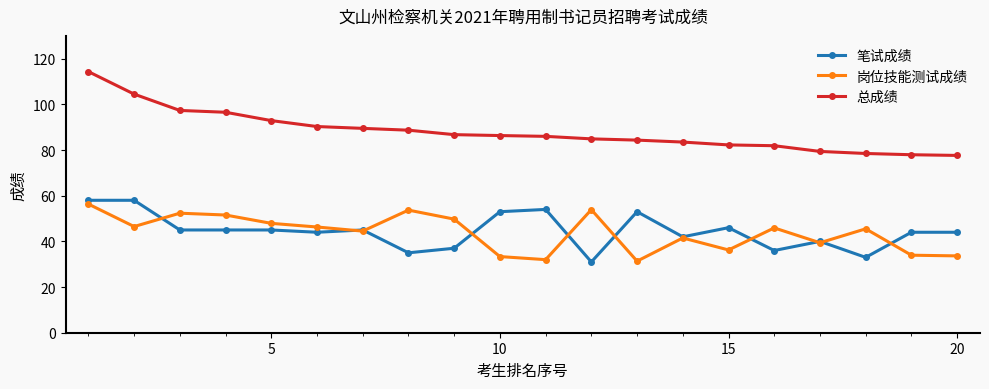

How many series are shown in this chart?

3